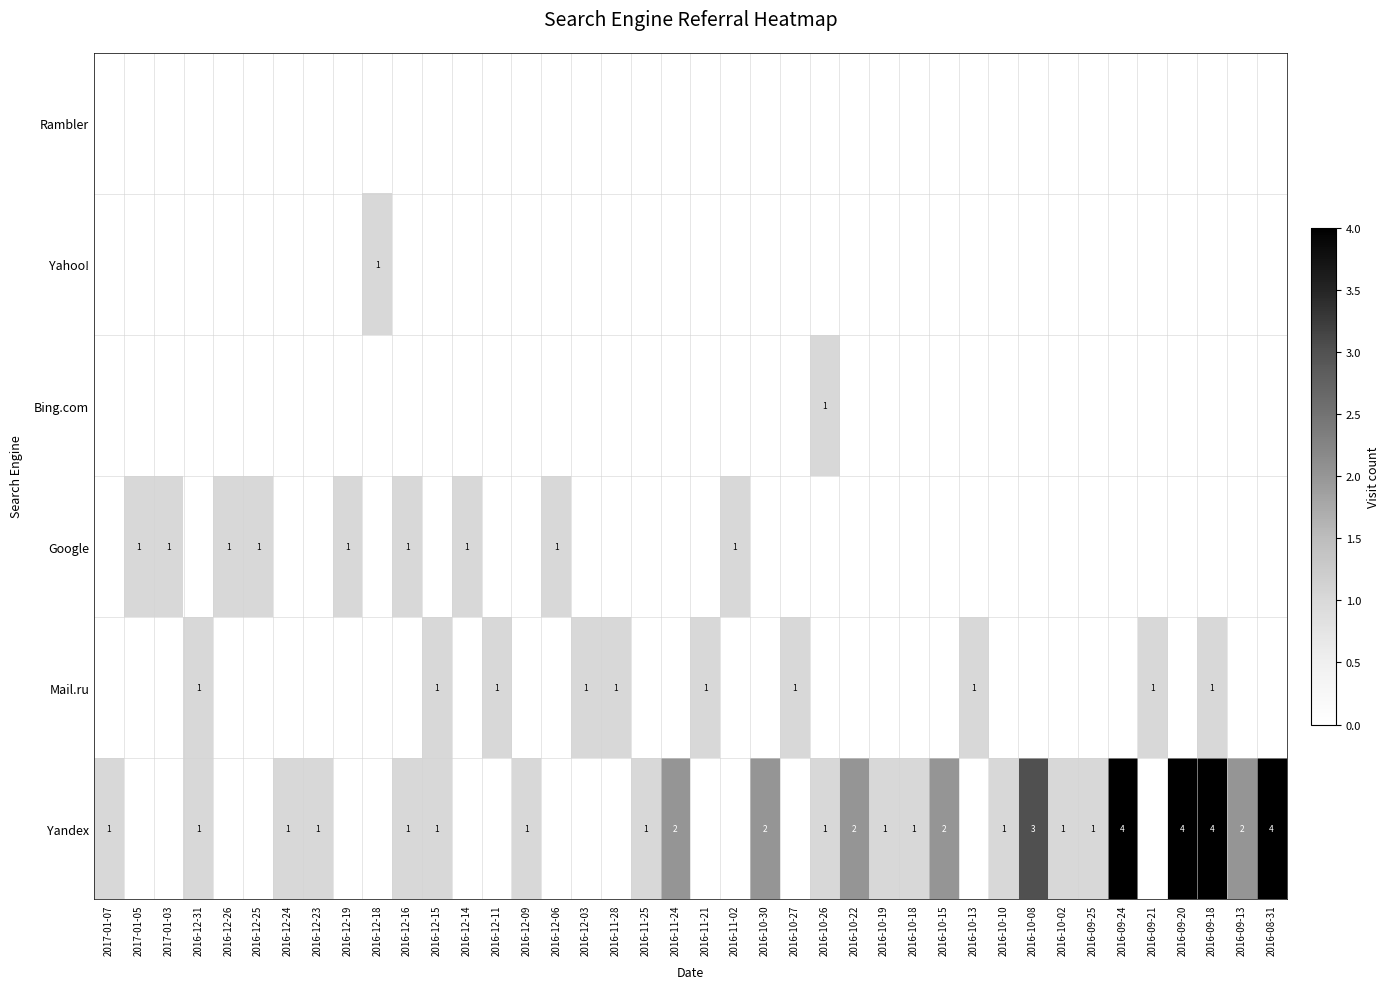

The Yandex series shows 2 at 2016-09-13. True or false?

True